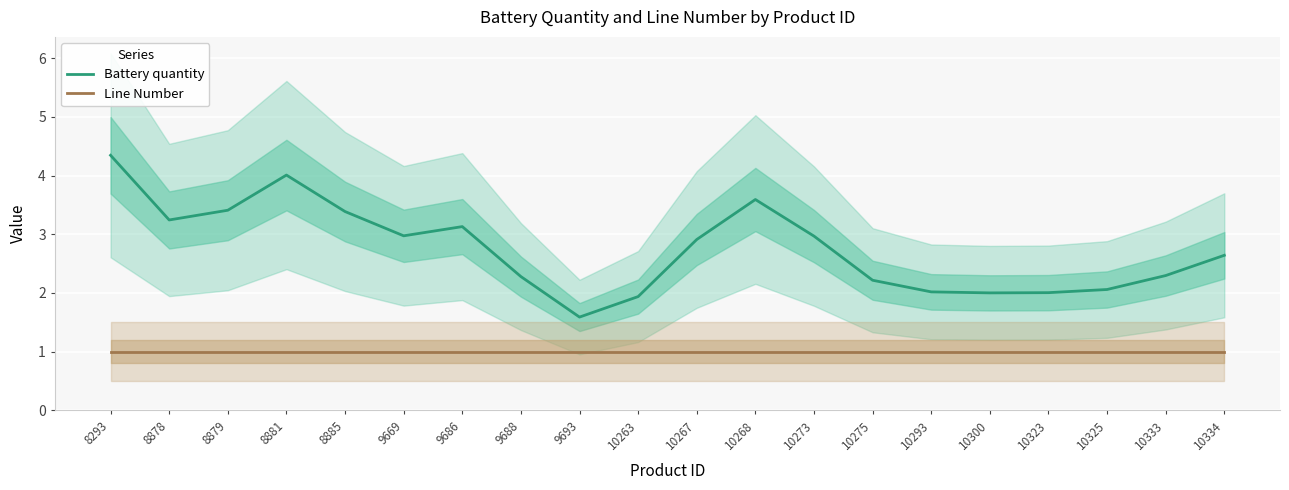

What are all the series names shown in the legend?

Battery quantity, Line Number